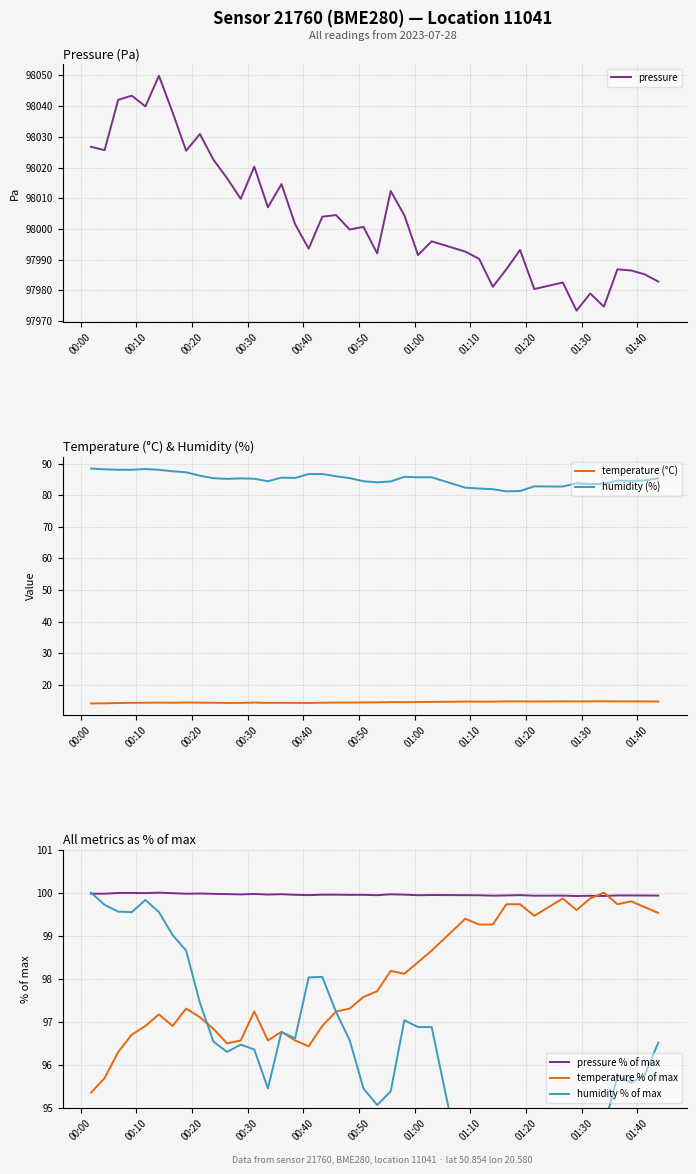

How many values in the temperature % of max series are below 97?

14